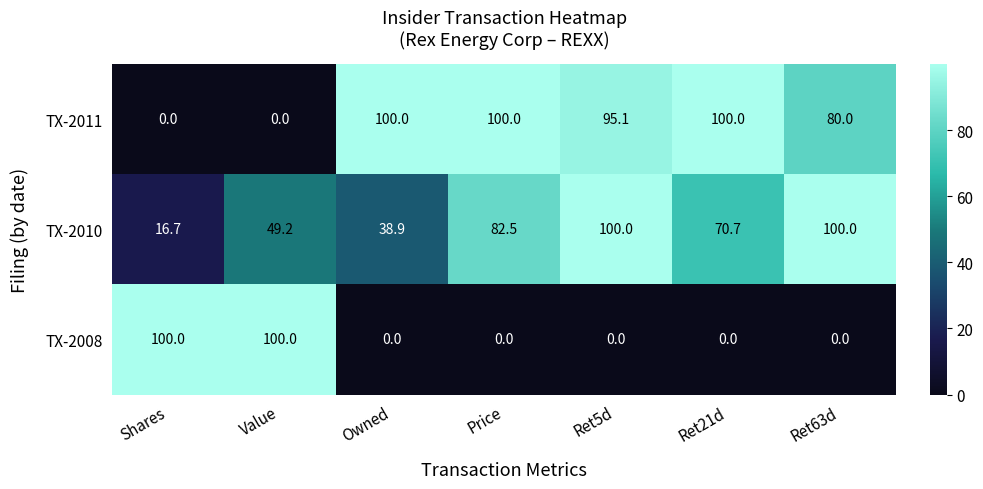

What is the difference between the maximum and minimum values in the TX-2008 series?

100.0